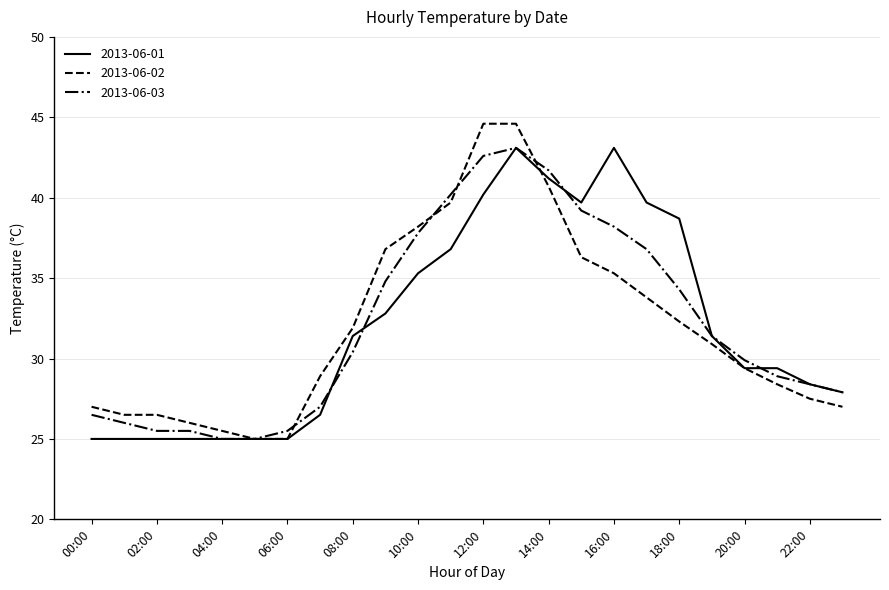

What is the maximum value for 2013-06-03?

43.1